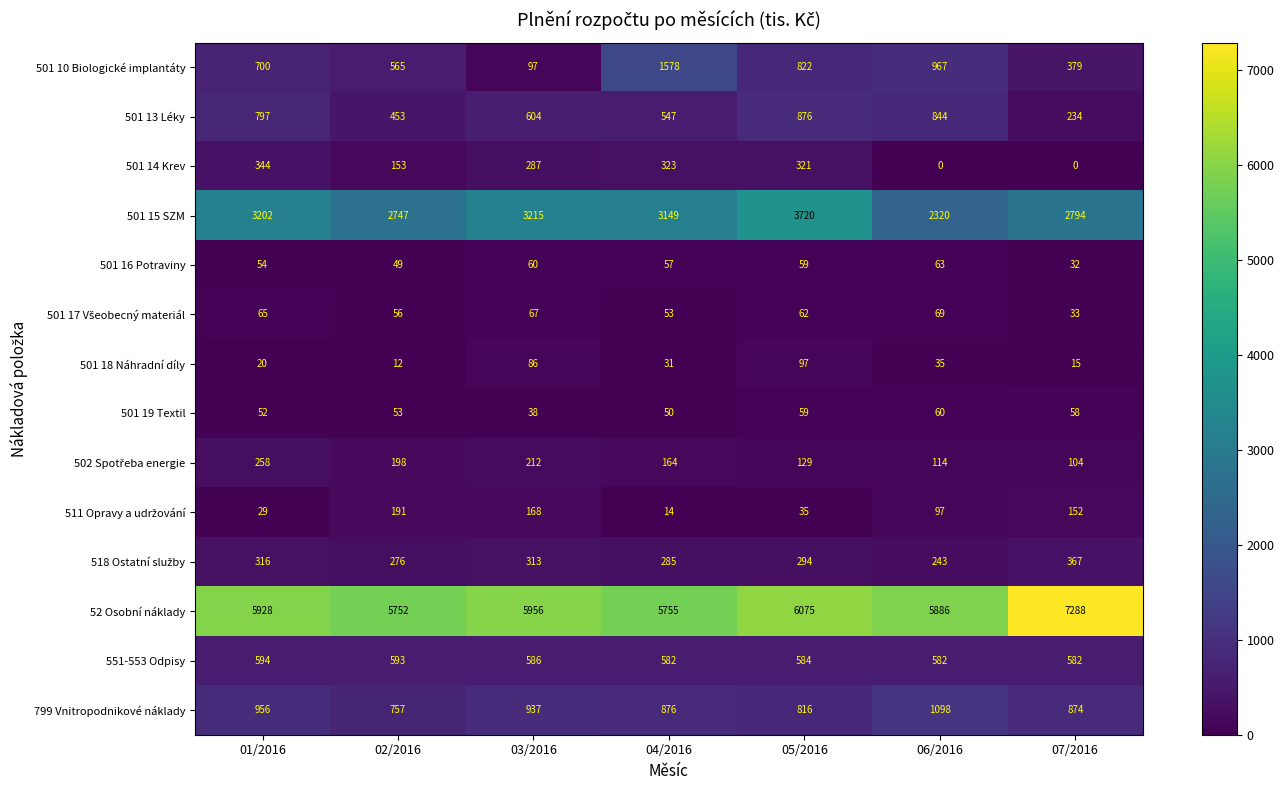

How many data points in 501 16 Potraviny are less than 57?

3